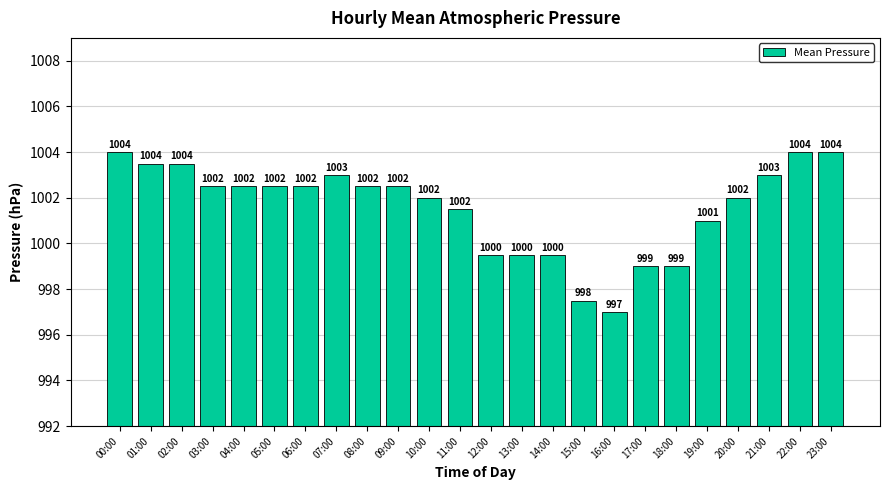

What is the maximum value shown in the chart?

1004.0